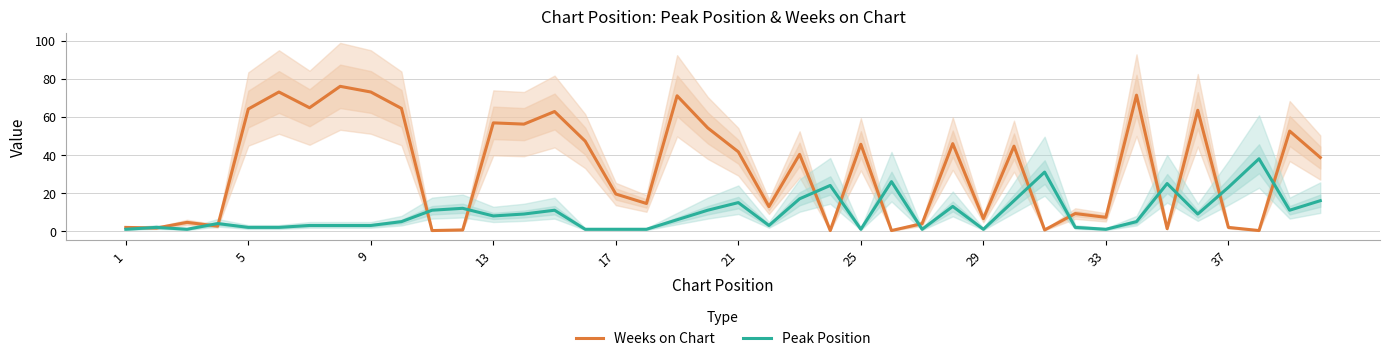

What is the average value of the Weeks on Chart series?

32.5